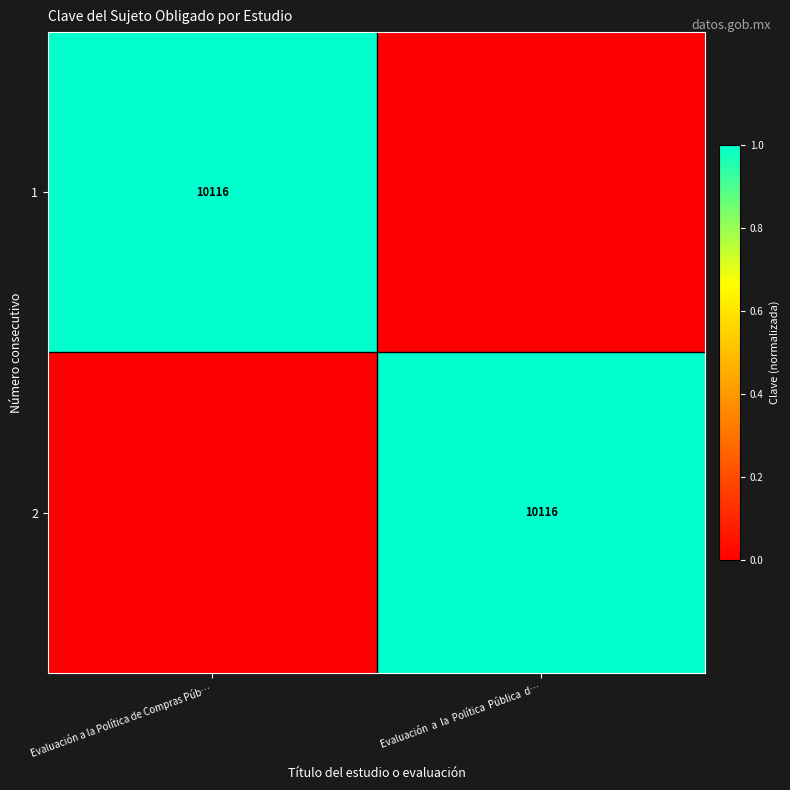

The value of 1 at Evaluación a la Política de Compras Púb… is 10116. True or false?

True